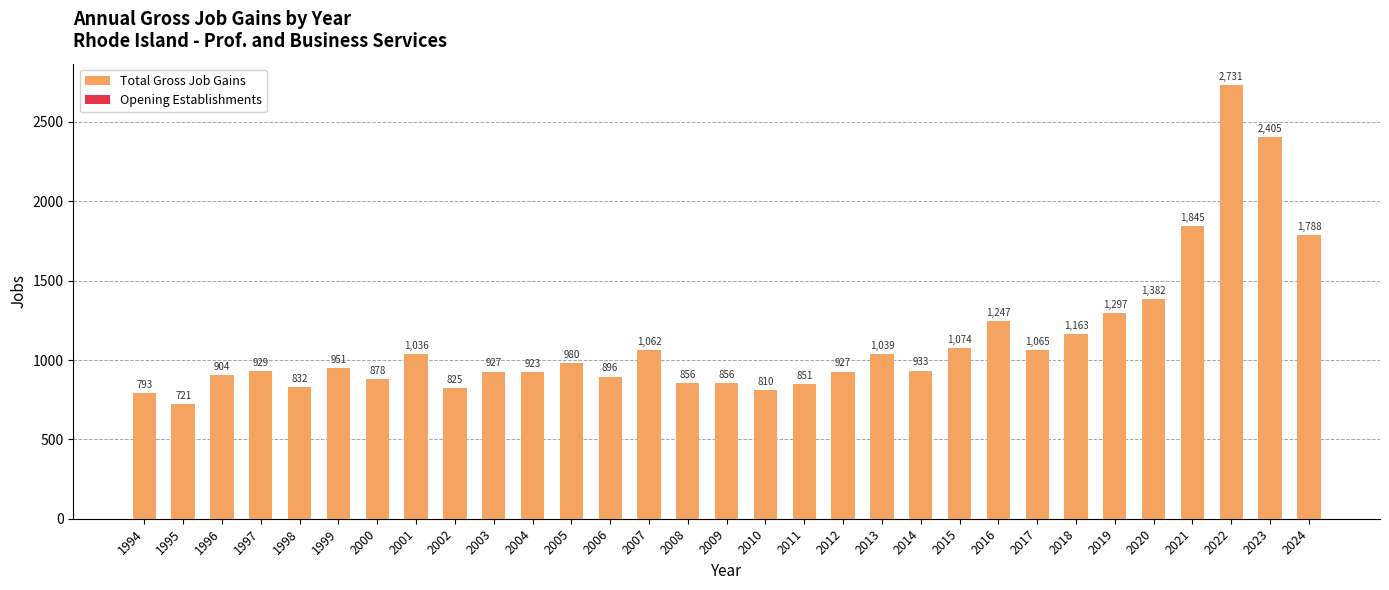

Which has a higher value, 2023 or 1998?

2023